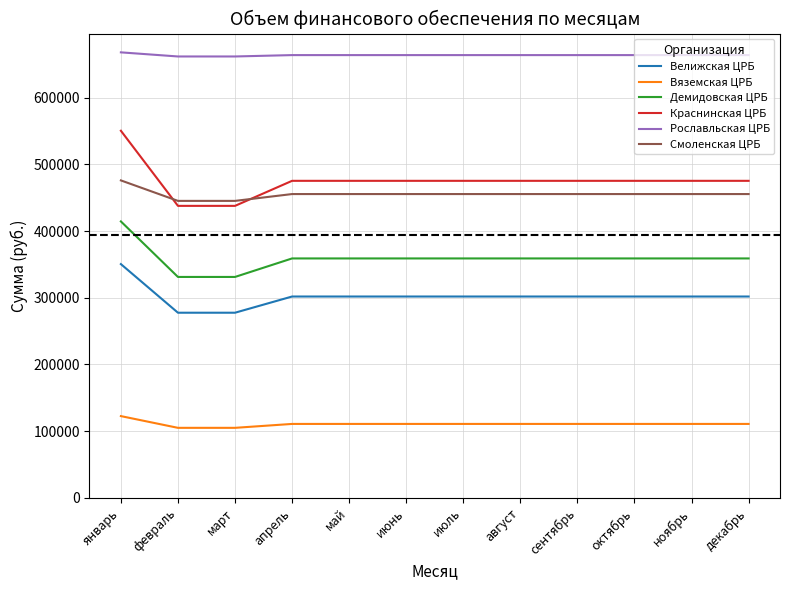

True or false: Краснинская ЦРБ and Рославльская ЦРБ cross at least once.

False